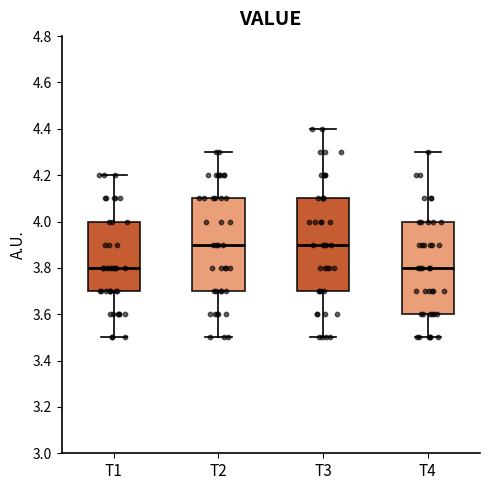

Where is the upper edge of the box for T1 on the y-axis? The values are not printed on the chart, so give them approximately, as read against the axis.

4.0